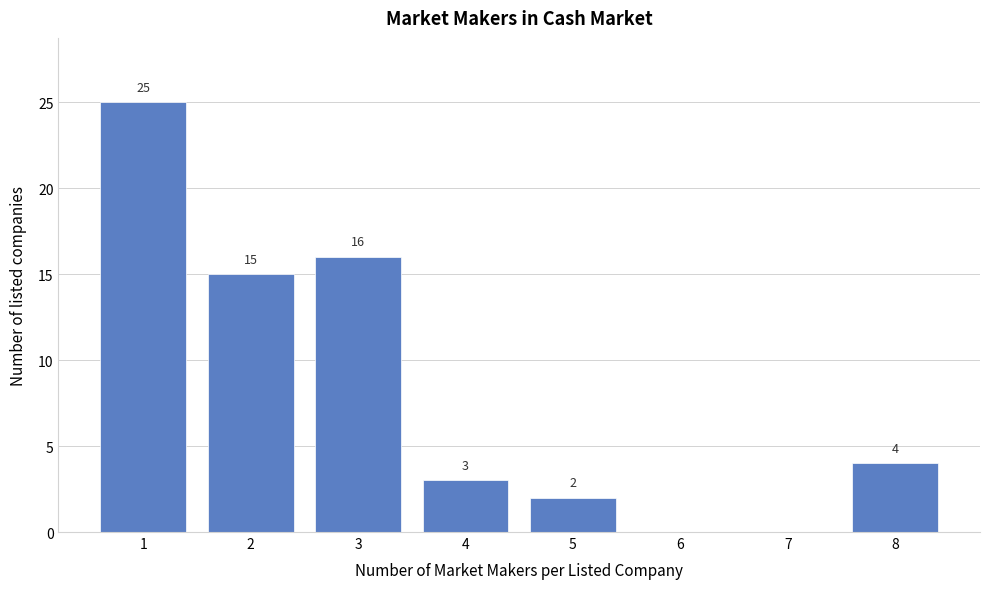

Which range on the x-axis has the tallest bar?

0.5 to 1.5